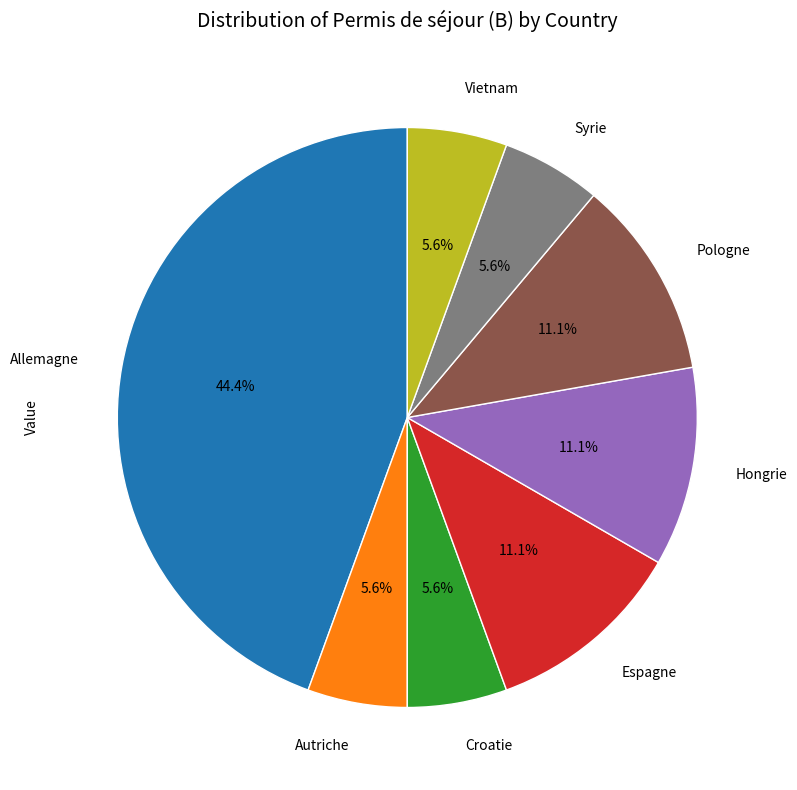

Does Croatie account for over 50% of the chart?

No